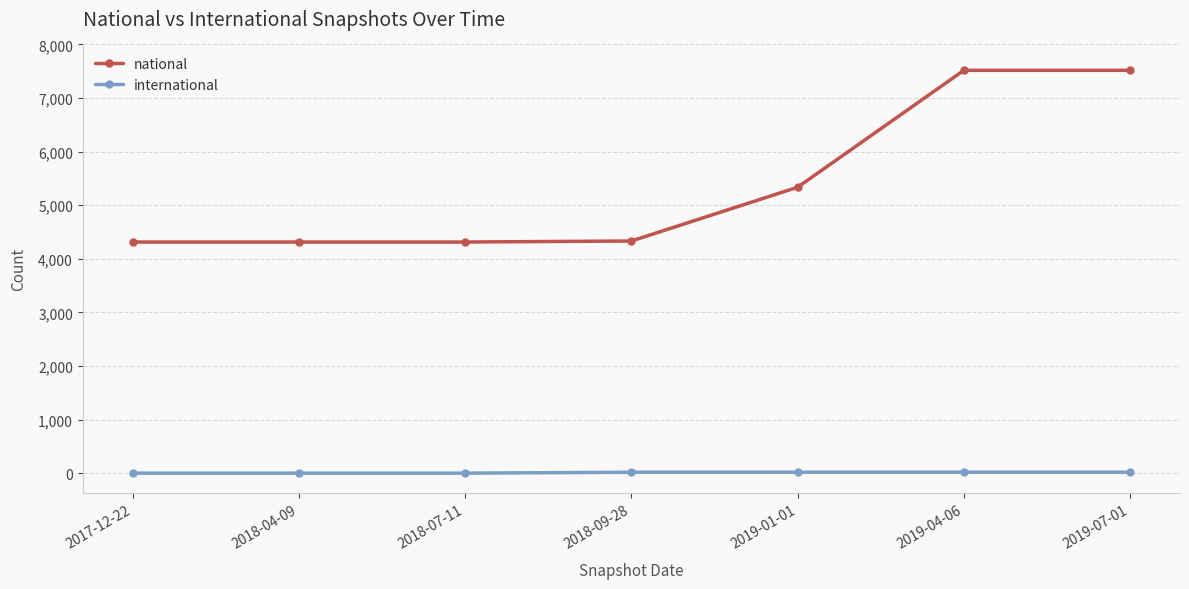

True or false: international and national intersect in this chart.

False